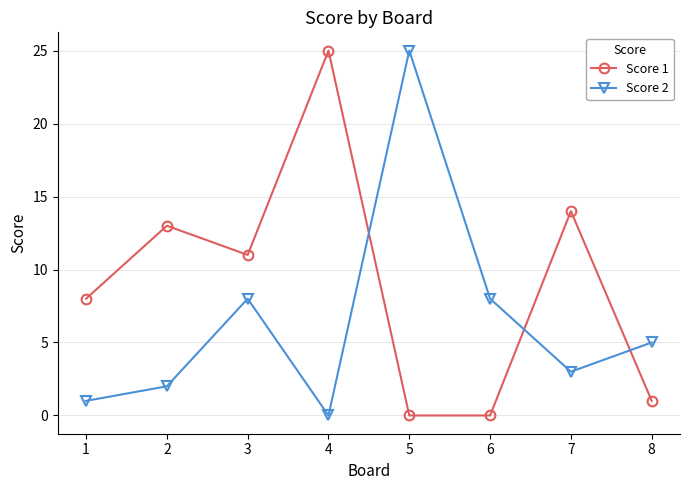

Rank the series by their average value, from lowest to highest.

Score 2, Score 1